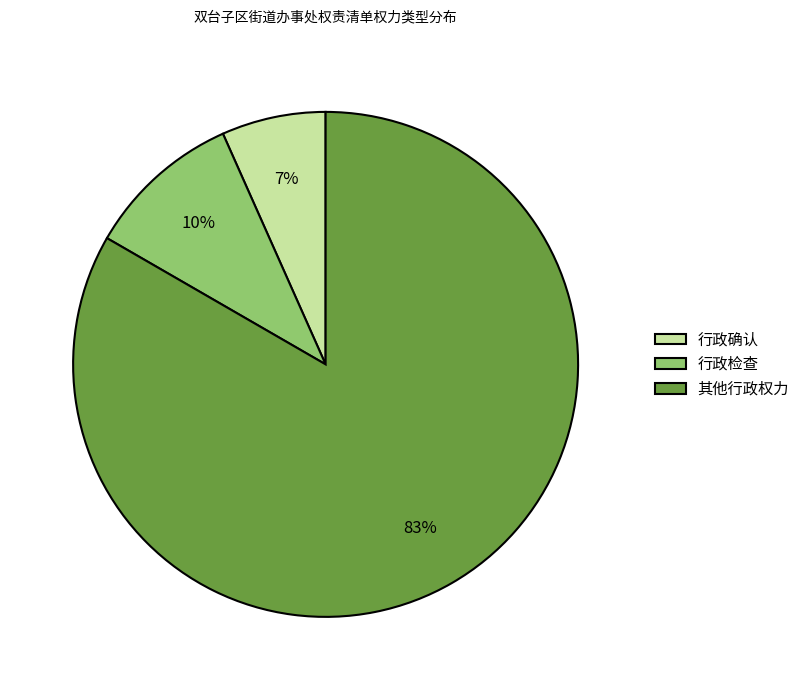

To the nearest percent, what is the combined percentage of 行政检查 and 其他行政权力?

93%